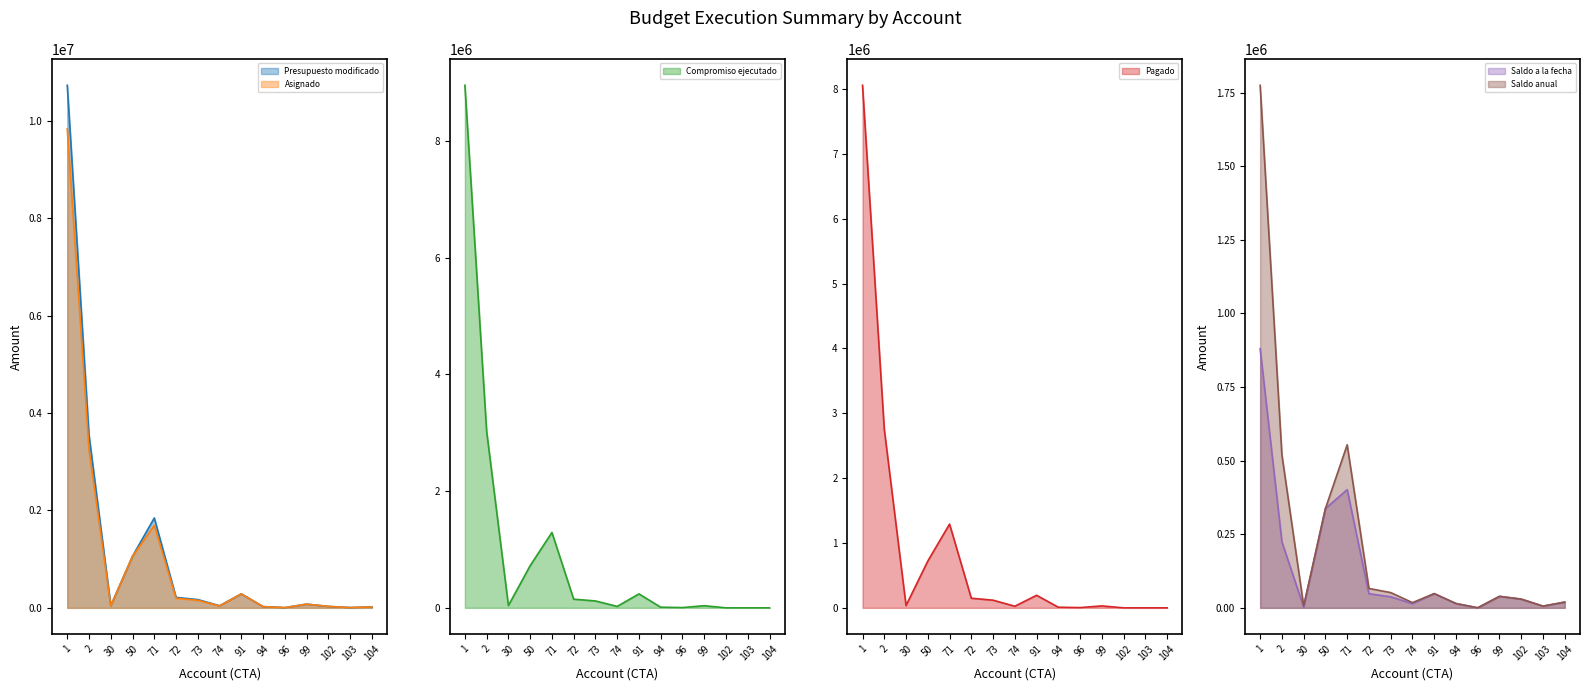

Rank the series at 50 from highest to lowest value.

Presupuesto modificado, Asignado, Compromiso ejecutado, Pagado, Saldo a la fecha, Saldo anual